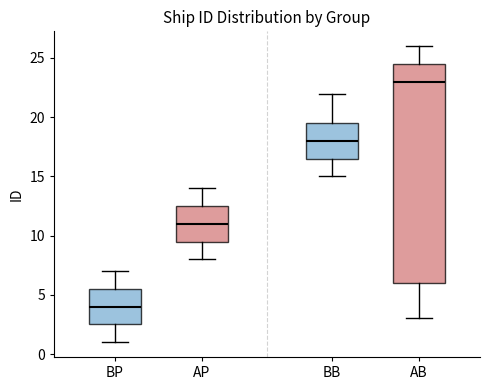

Comparing the boxes themselves (not the whiskers), which one is the tallest?

AB